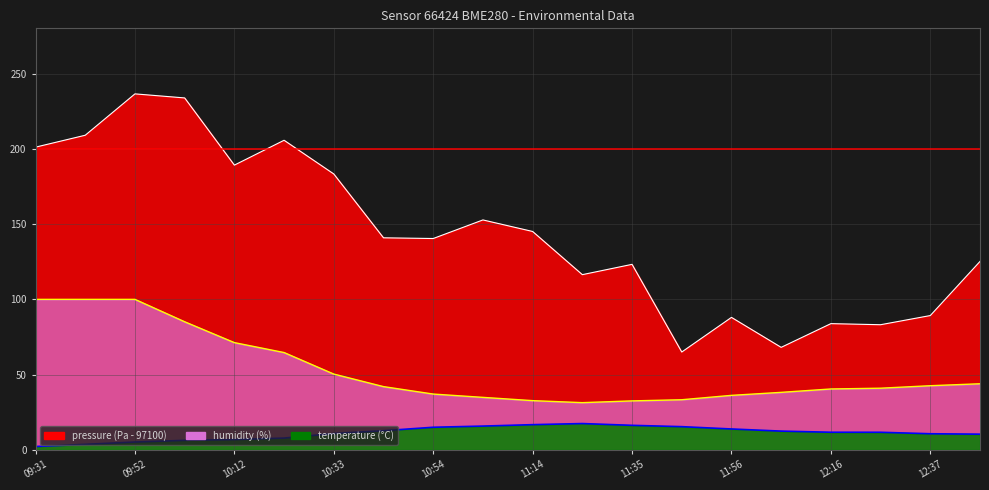

Rank the series by their maximum value, from highest to lowest.

pressure, humidity, temperature